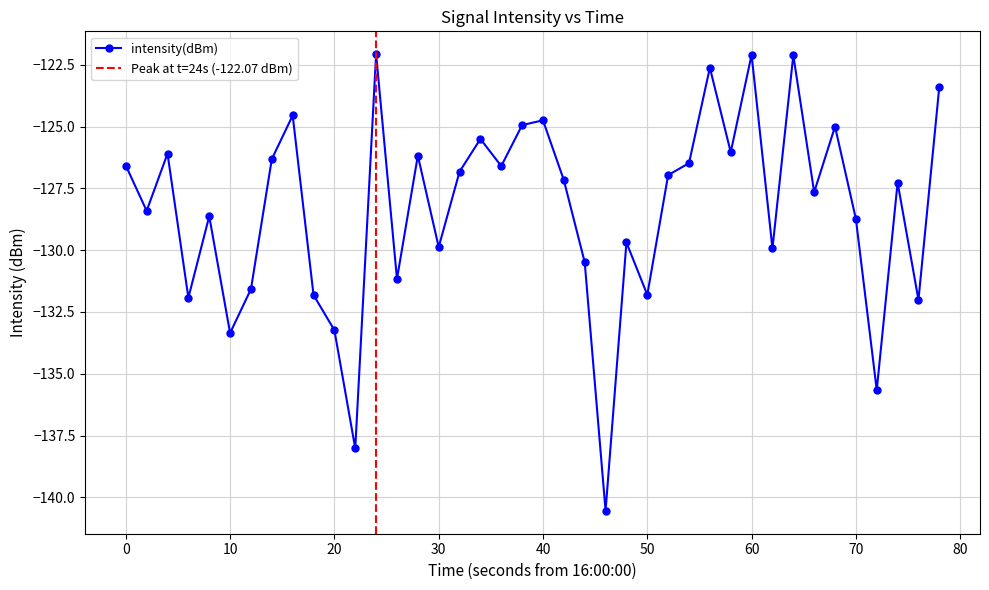

How many points are lower than both their immediate neighbors (excluding endpoints)?

14